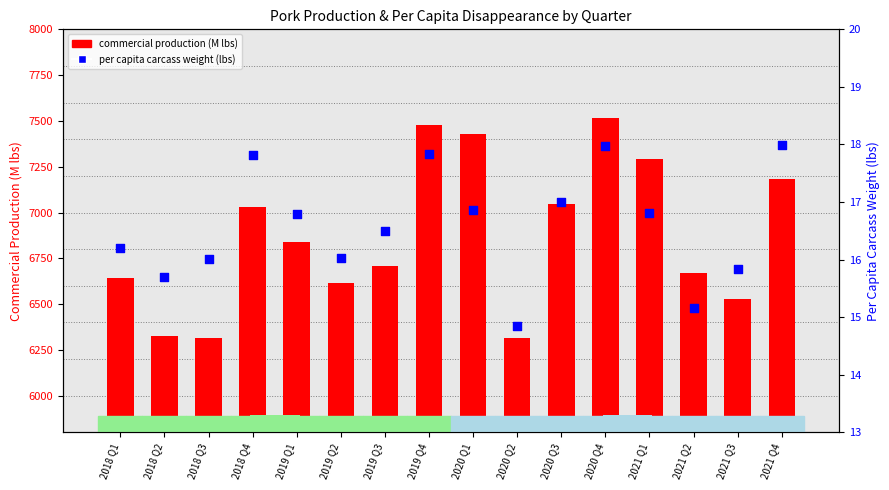

At how many categories does at least one series exceed 841?

16